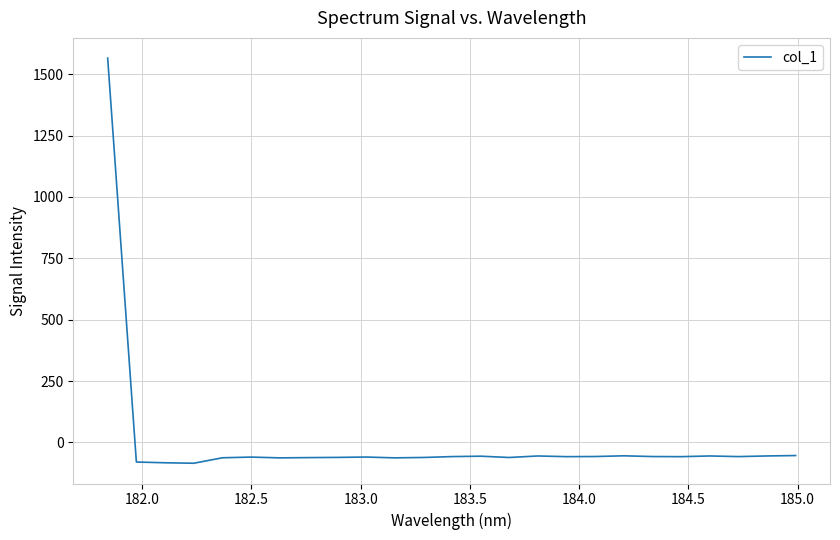

How many series are shown in this chart?

1